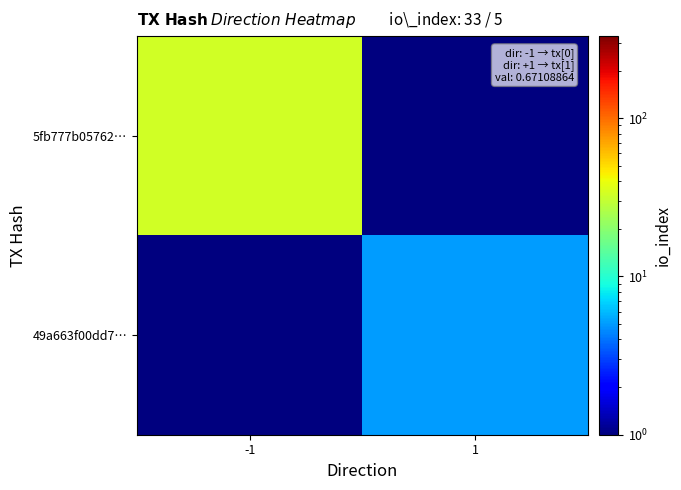

Rank the series by their maximum value, from highest to lowest.

5fb777b05762…, 49a663f00dd7…